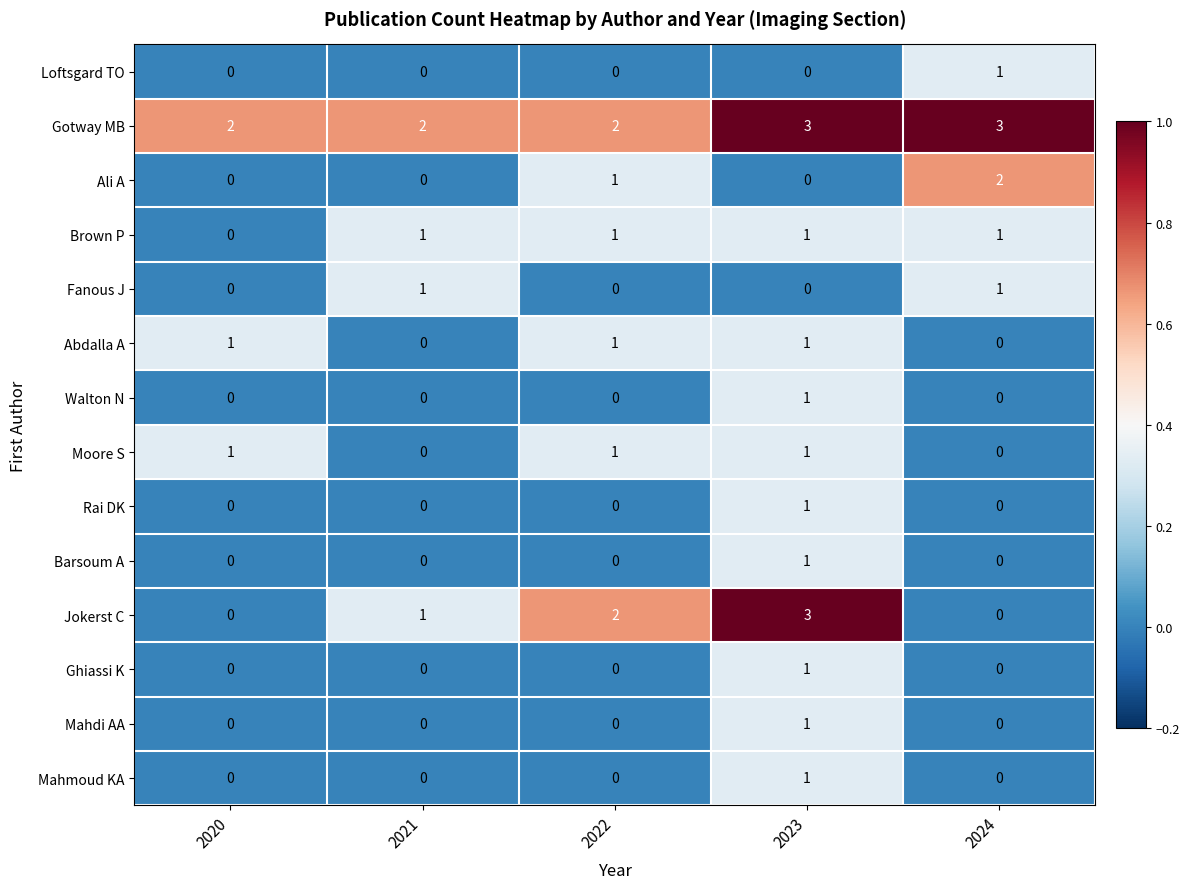

Is it true that Rai DK equals 0 at 2022?

True